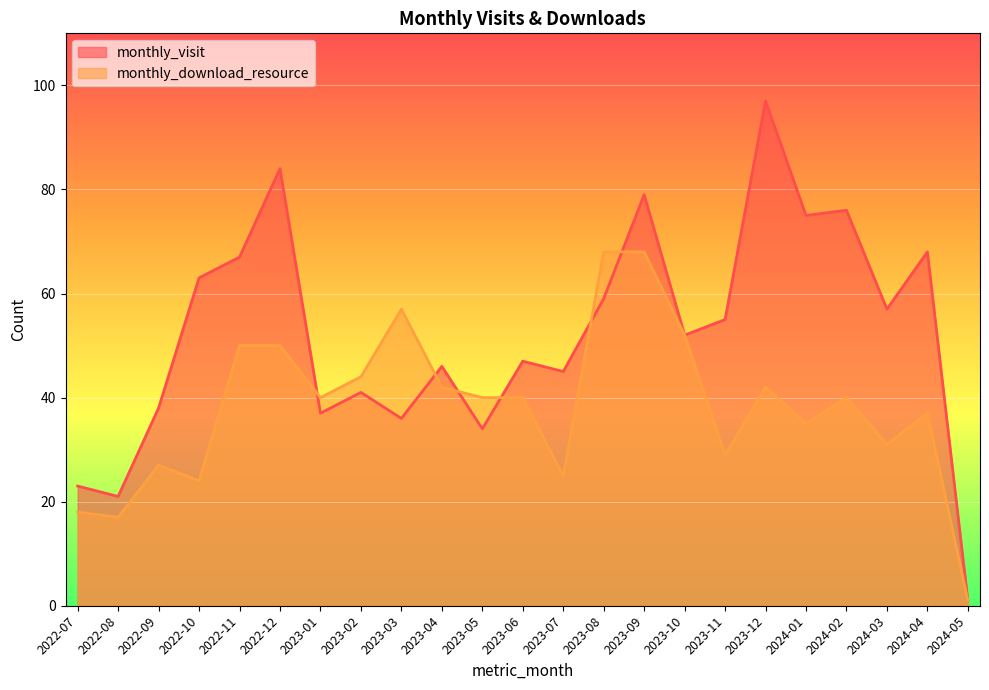

At how many categories does at least one series exceed 93?

1